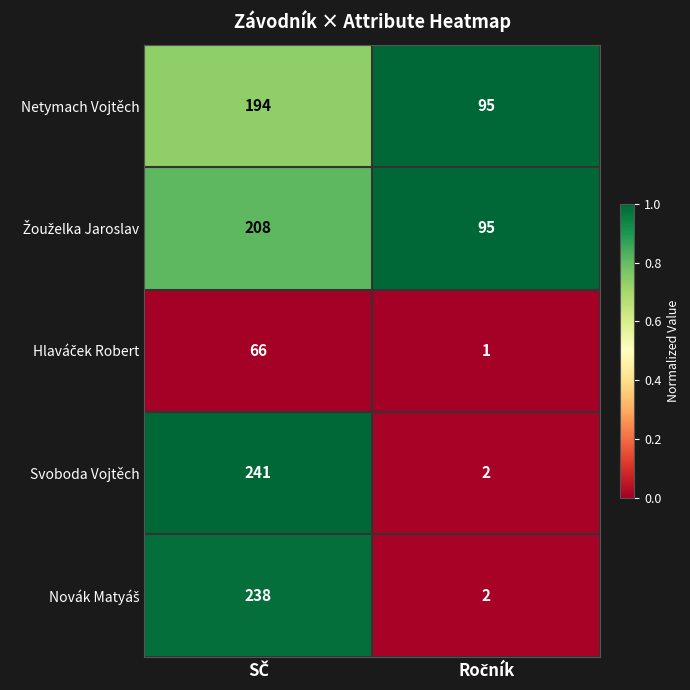

Which series has the widest spread of values?

Svoboda Vojtěch